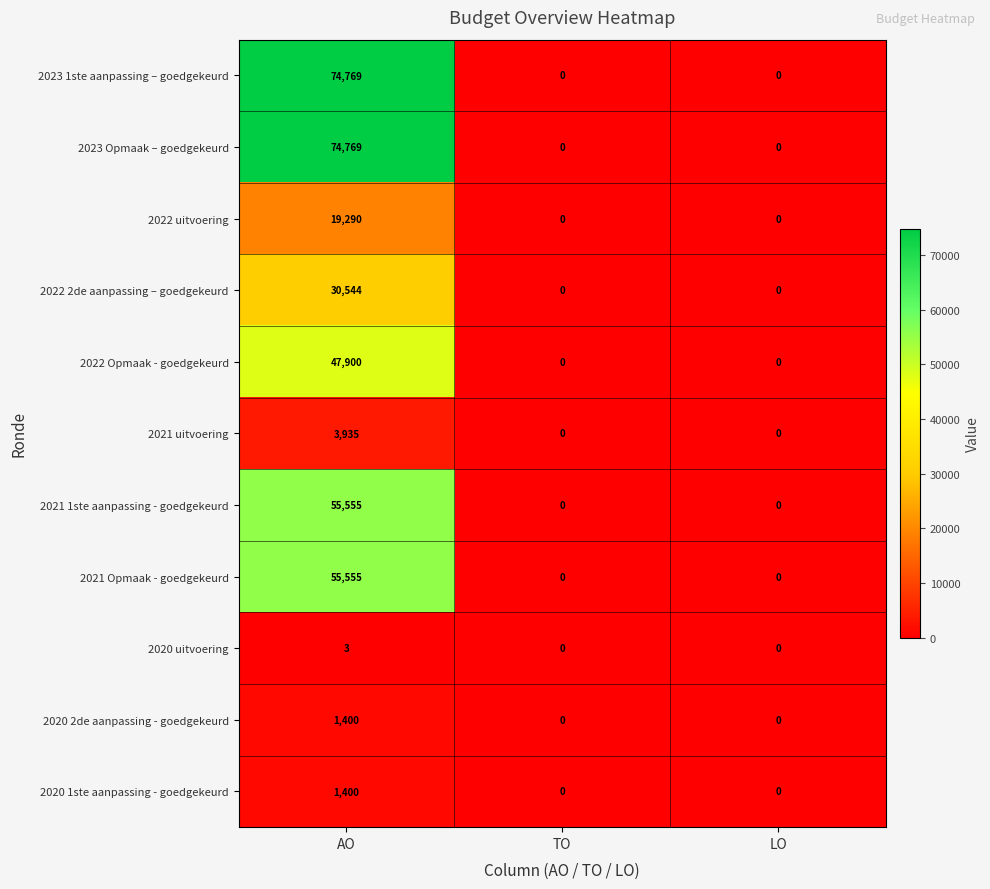

What is the maximum value for 2022 uitvoering?

19290